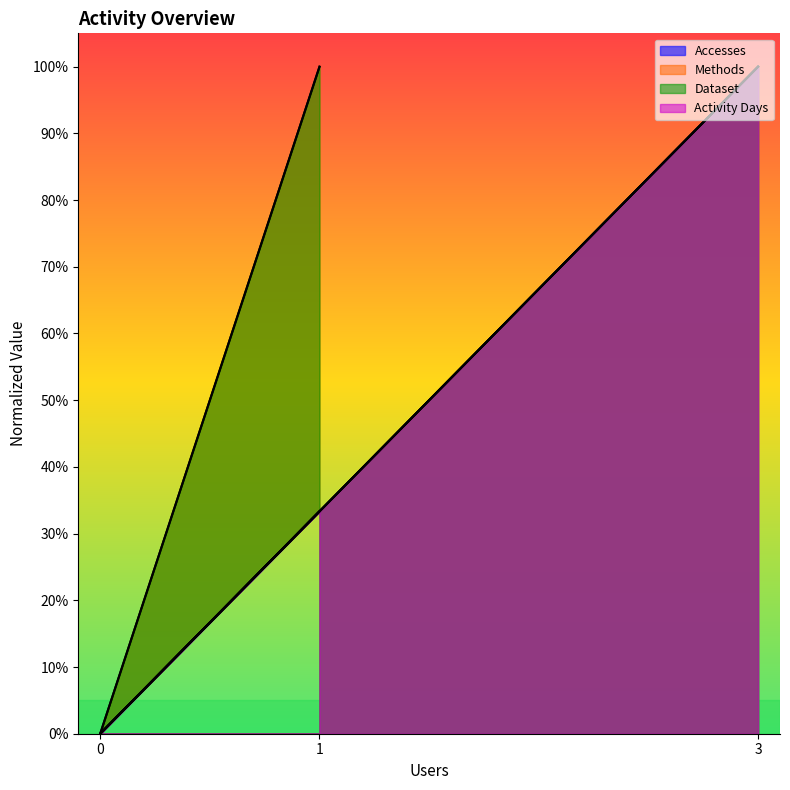

What position from the left is 3?

3